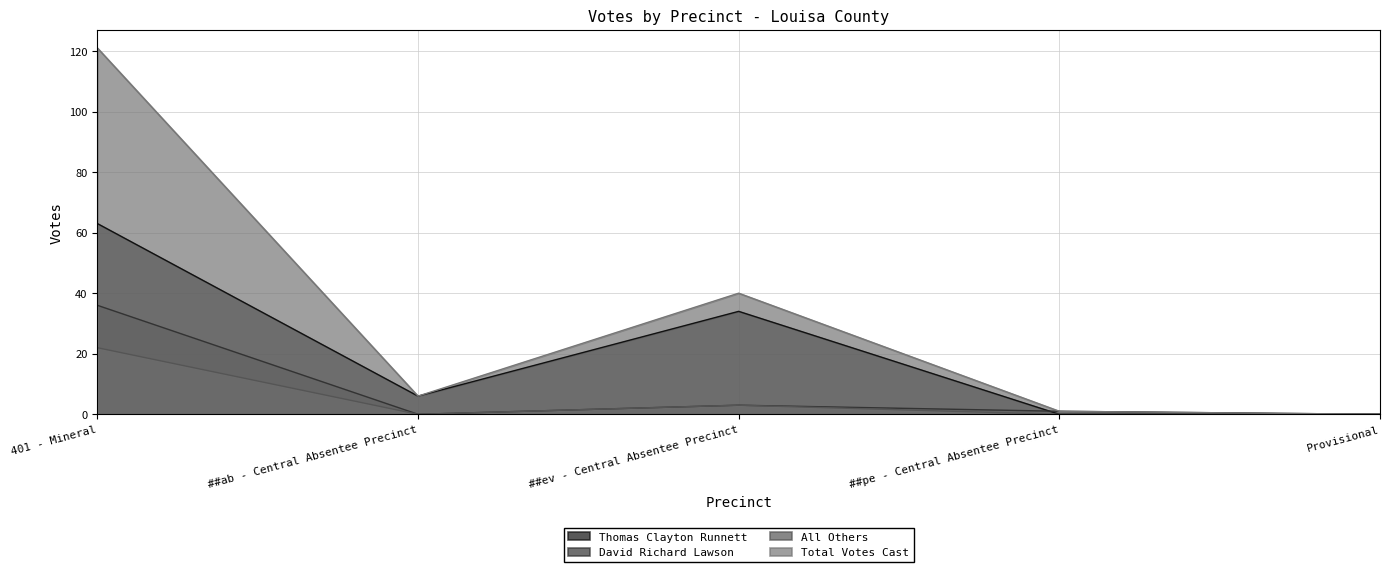

What is the label of the 5th point from the left?

Provisional